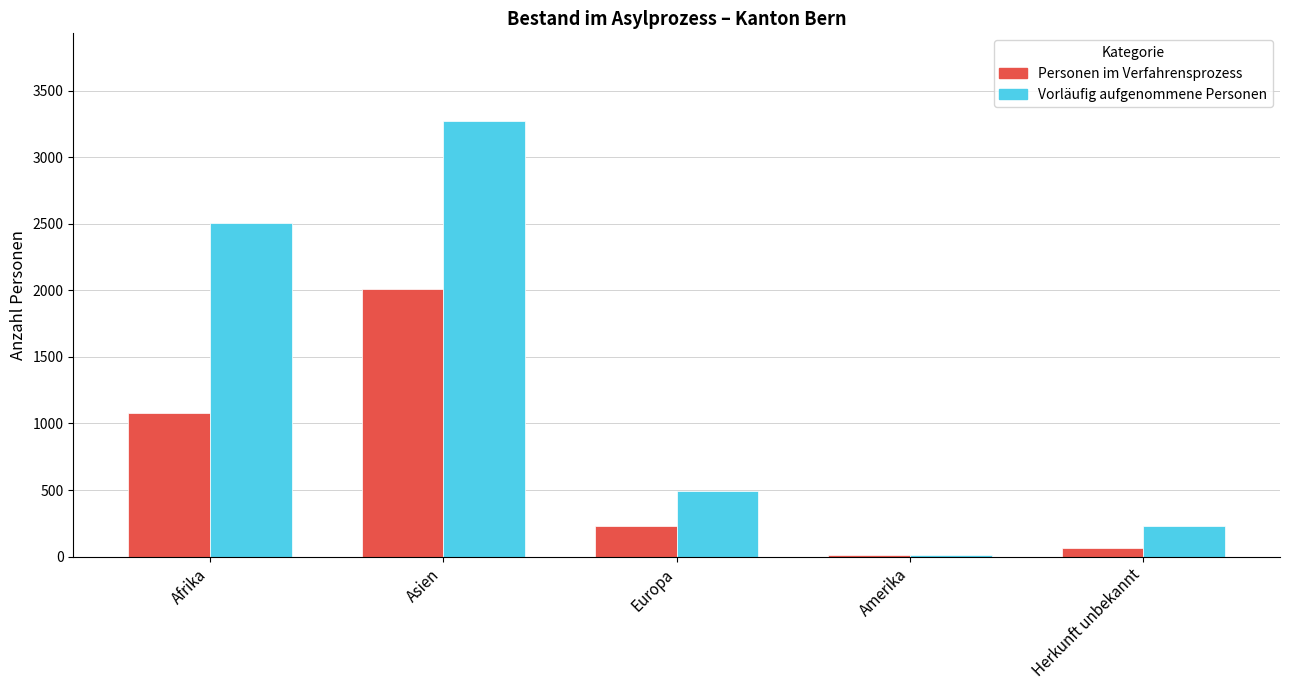

Which series has the largest total across all categories?

Vorläufig aufgenommene Personen